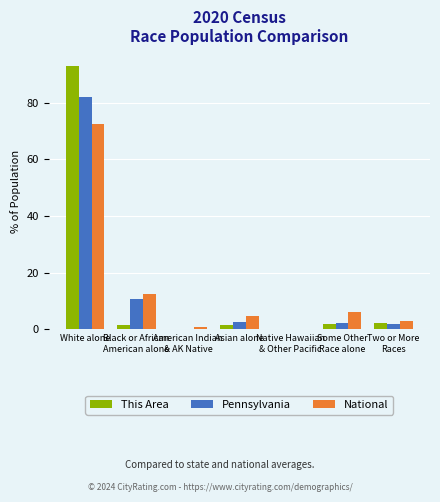

True or false: This Area has a value of 149.0 at White alone.

False